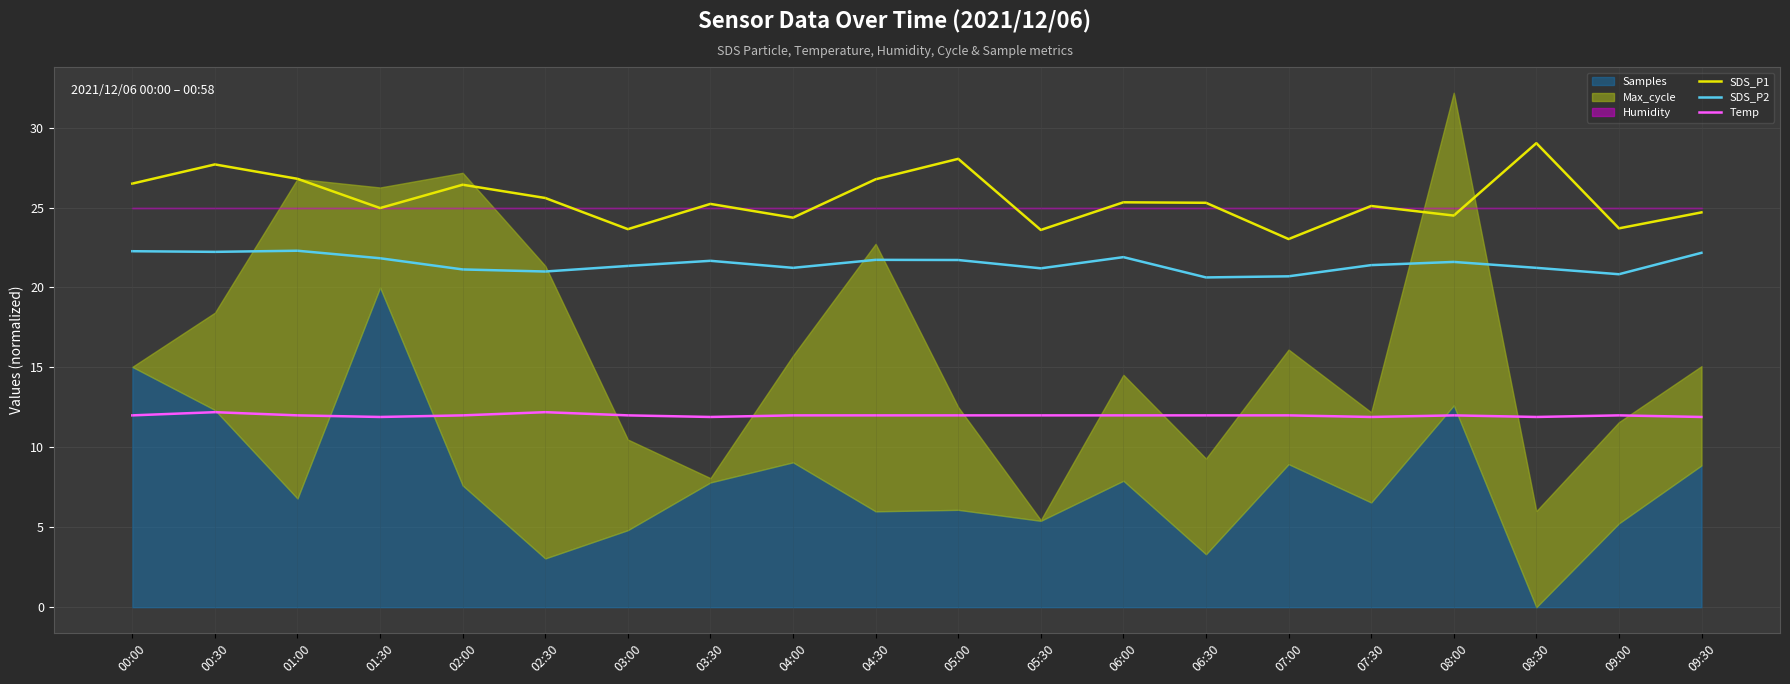

What is the minimum value for Temp?

11.9